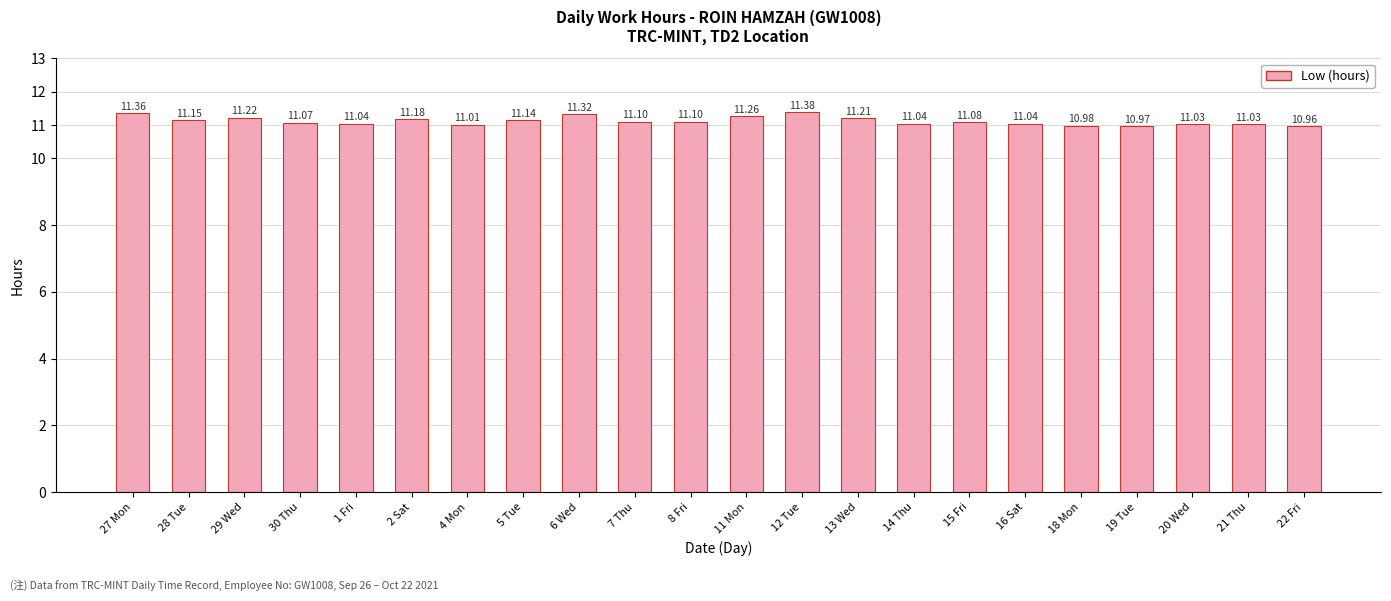

What position from the right is 18 Mon?

5